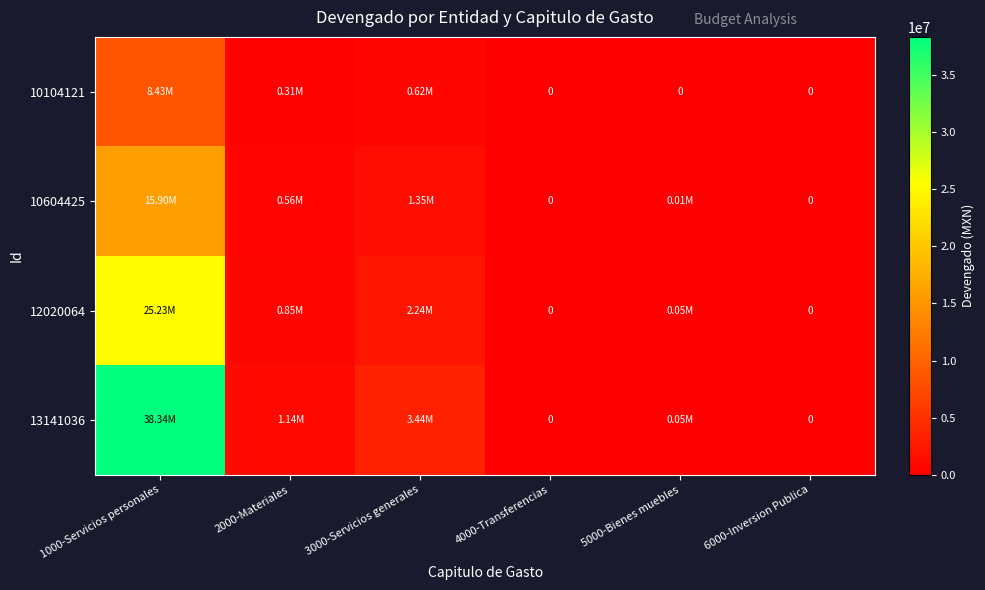

The value of 10104121 at 3000-Servicios generales is 151770.0. True or false?

False